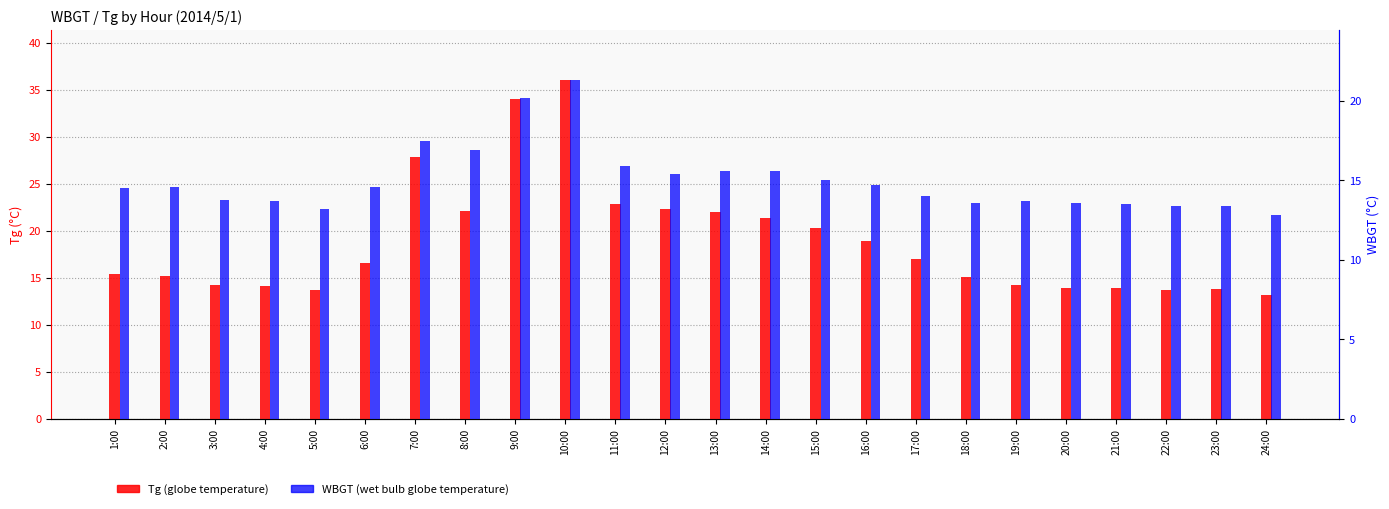

Where does the Tg (globe temperature) series first go above 16?

6:00